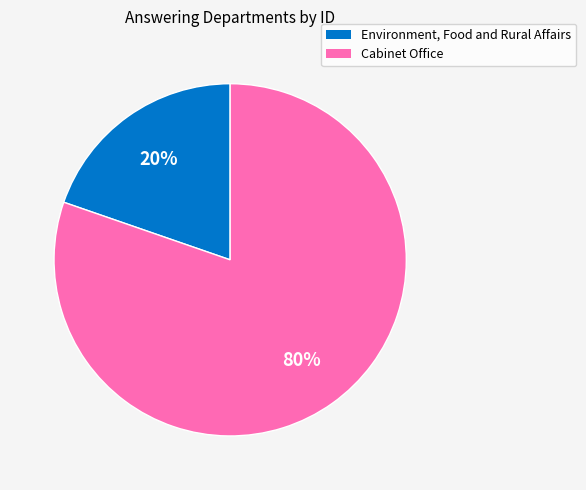

Do Cabinet Office and Environment, Food and Rural Affairs together represent more than half of the pie?

Yes